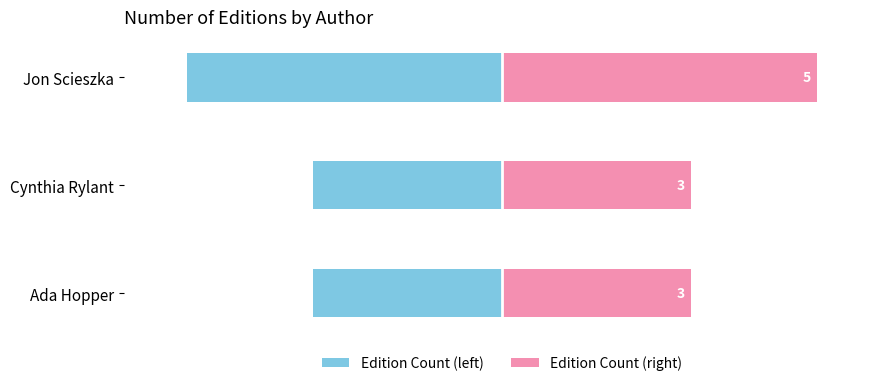

Which series has the largest total across all categories?

Edition Count (right)